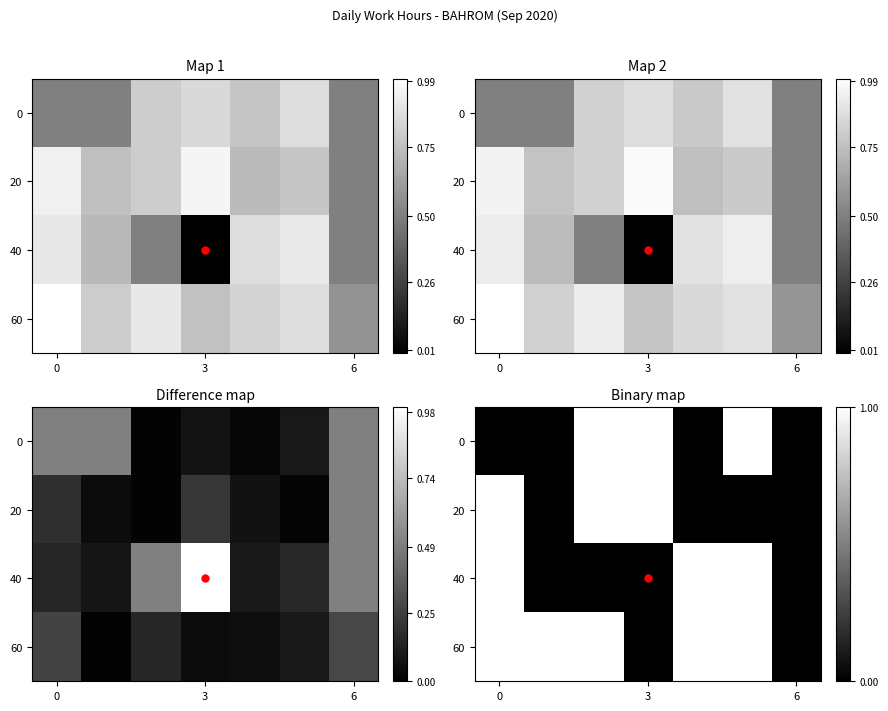

At how many categories does at least one series exceed 0?

6